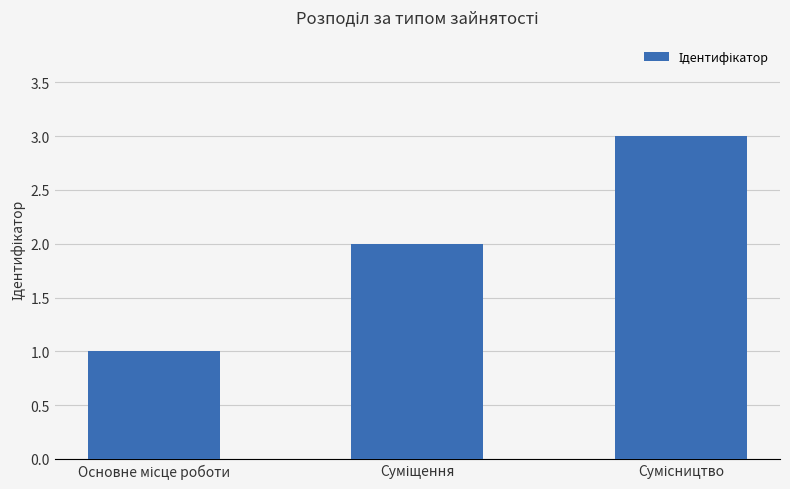

What is the maximum value shown in the chart?

3